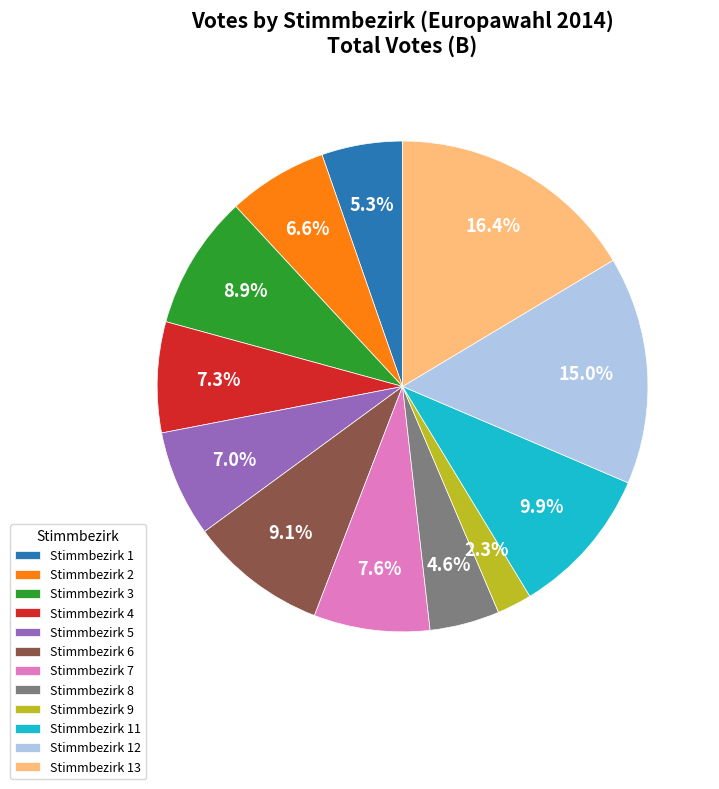

True or false: Stimmbezirk 12 accounts for 28% of the total.

False